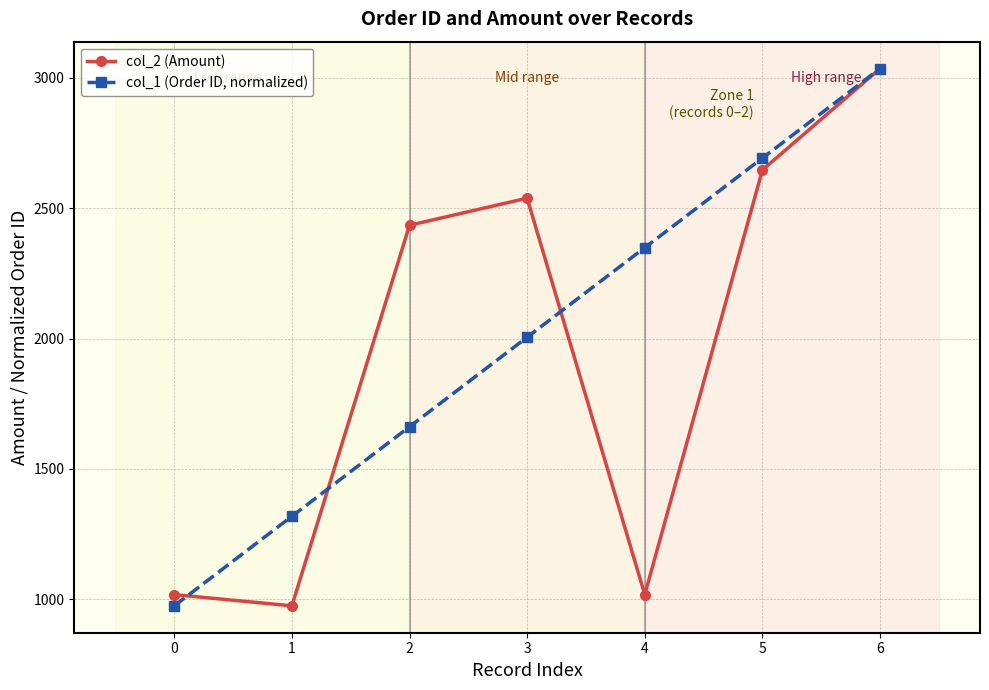

List the series in order of their overall mean, lowest first.

col_2 (Amount), col_1 (Order ID, normalized)